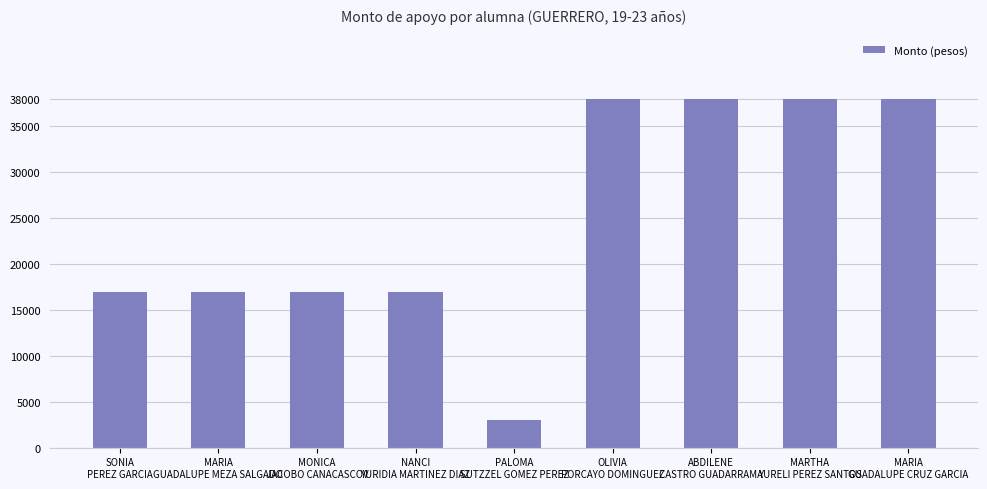

What is the label of the 2nd bar from the right?

MARTHA
YURELI PEREZ SANTOS